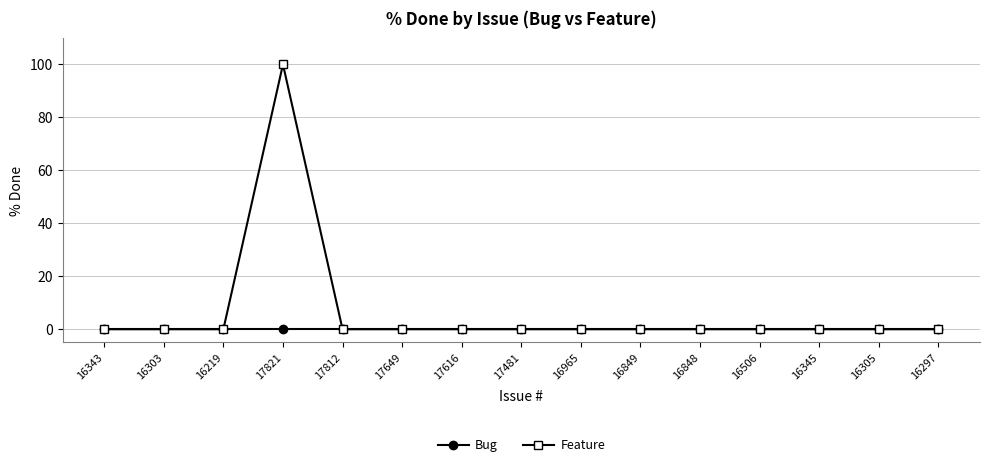

List the series in order of their overall mean, highest first.

Feature, Bug